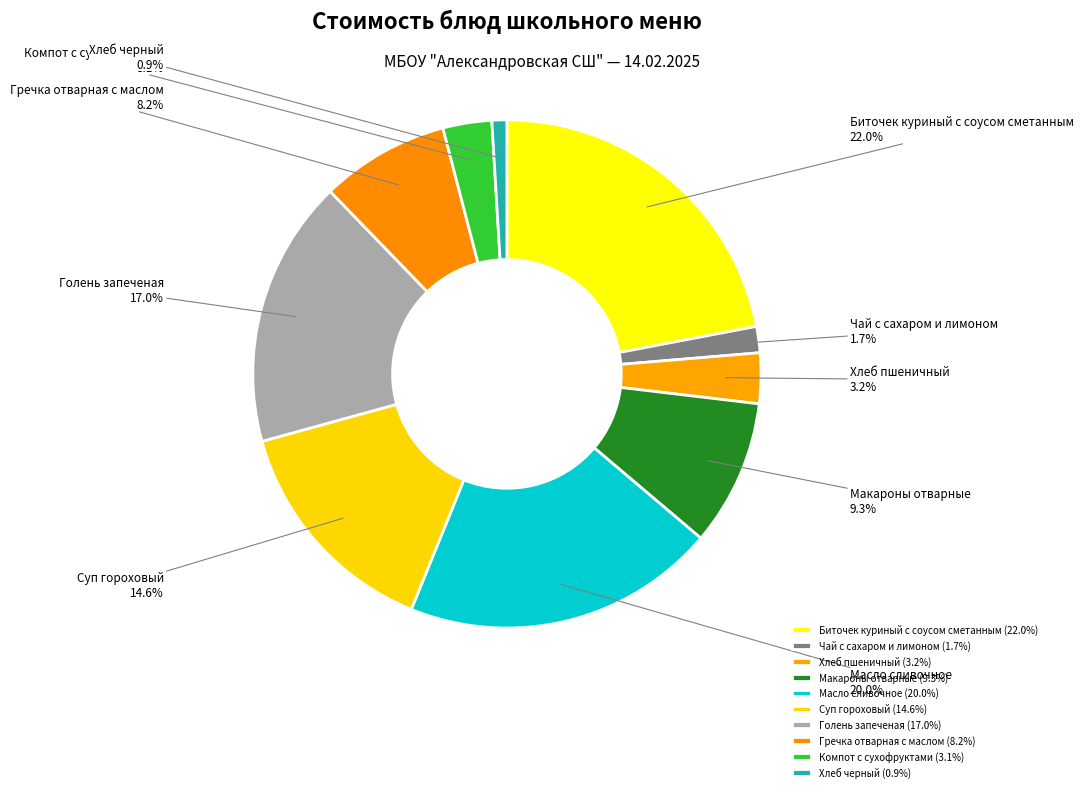

To the nearest percent, what percentage of the pie is Хлеб черный?

1%